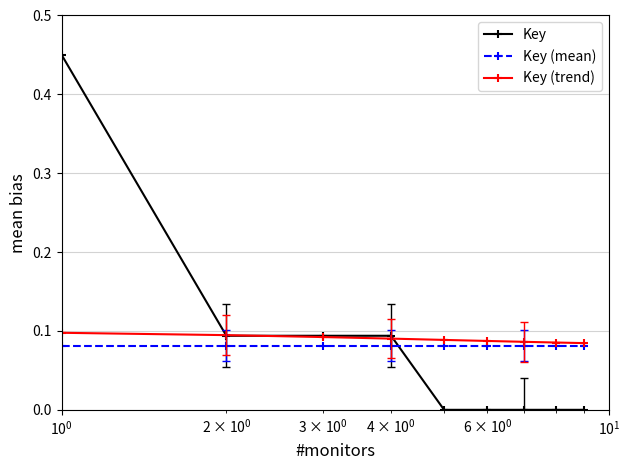

True or false: Key and Key (mean) cross at least once.

True